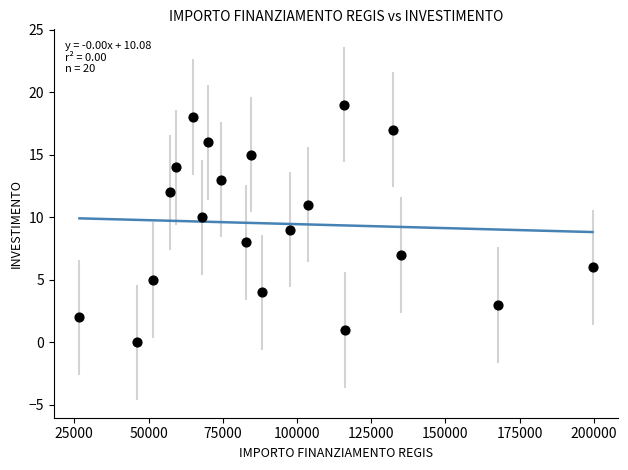

What is the range of Y values (max minus min)?

19